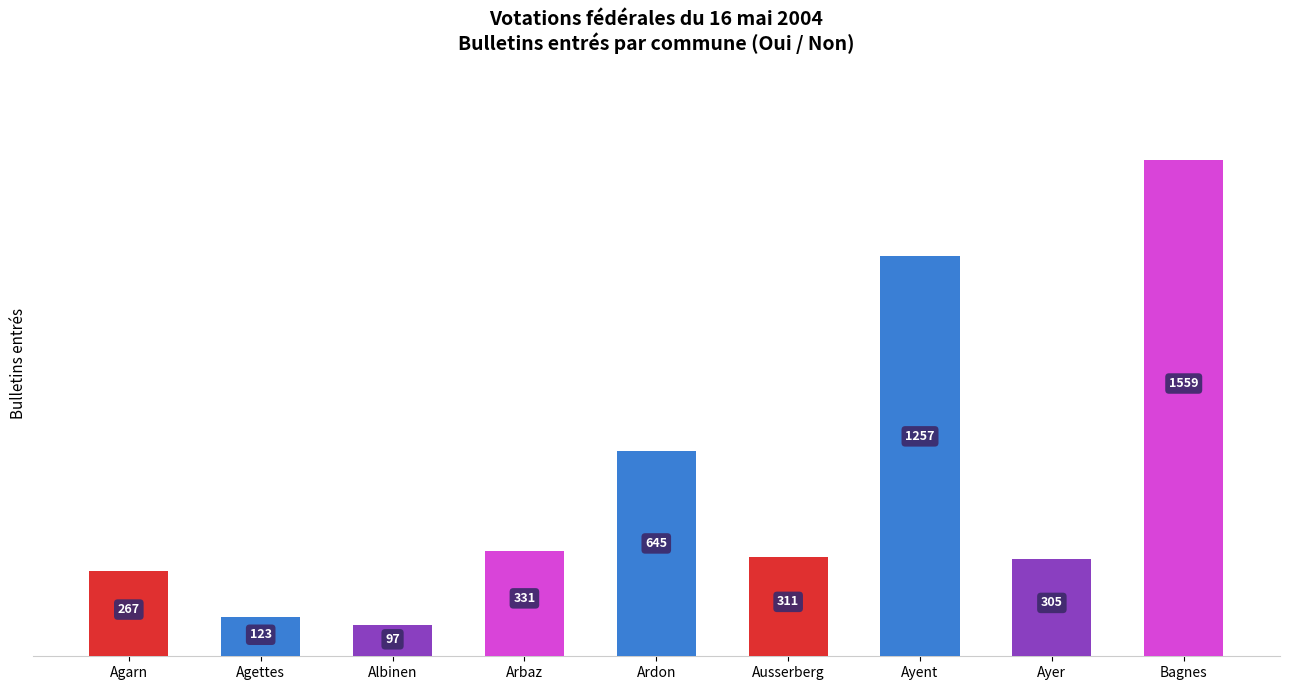

Approximately how many times larger is the value at Ayer compared to Arbaz?

0.9